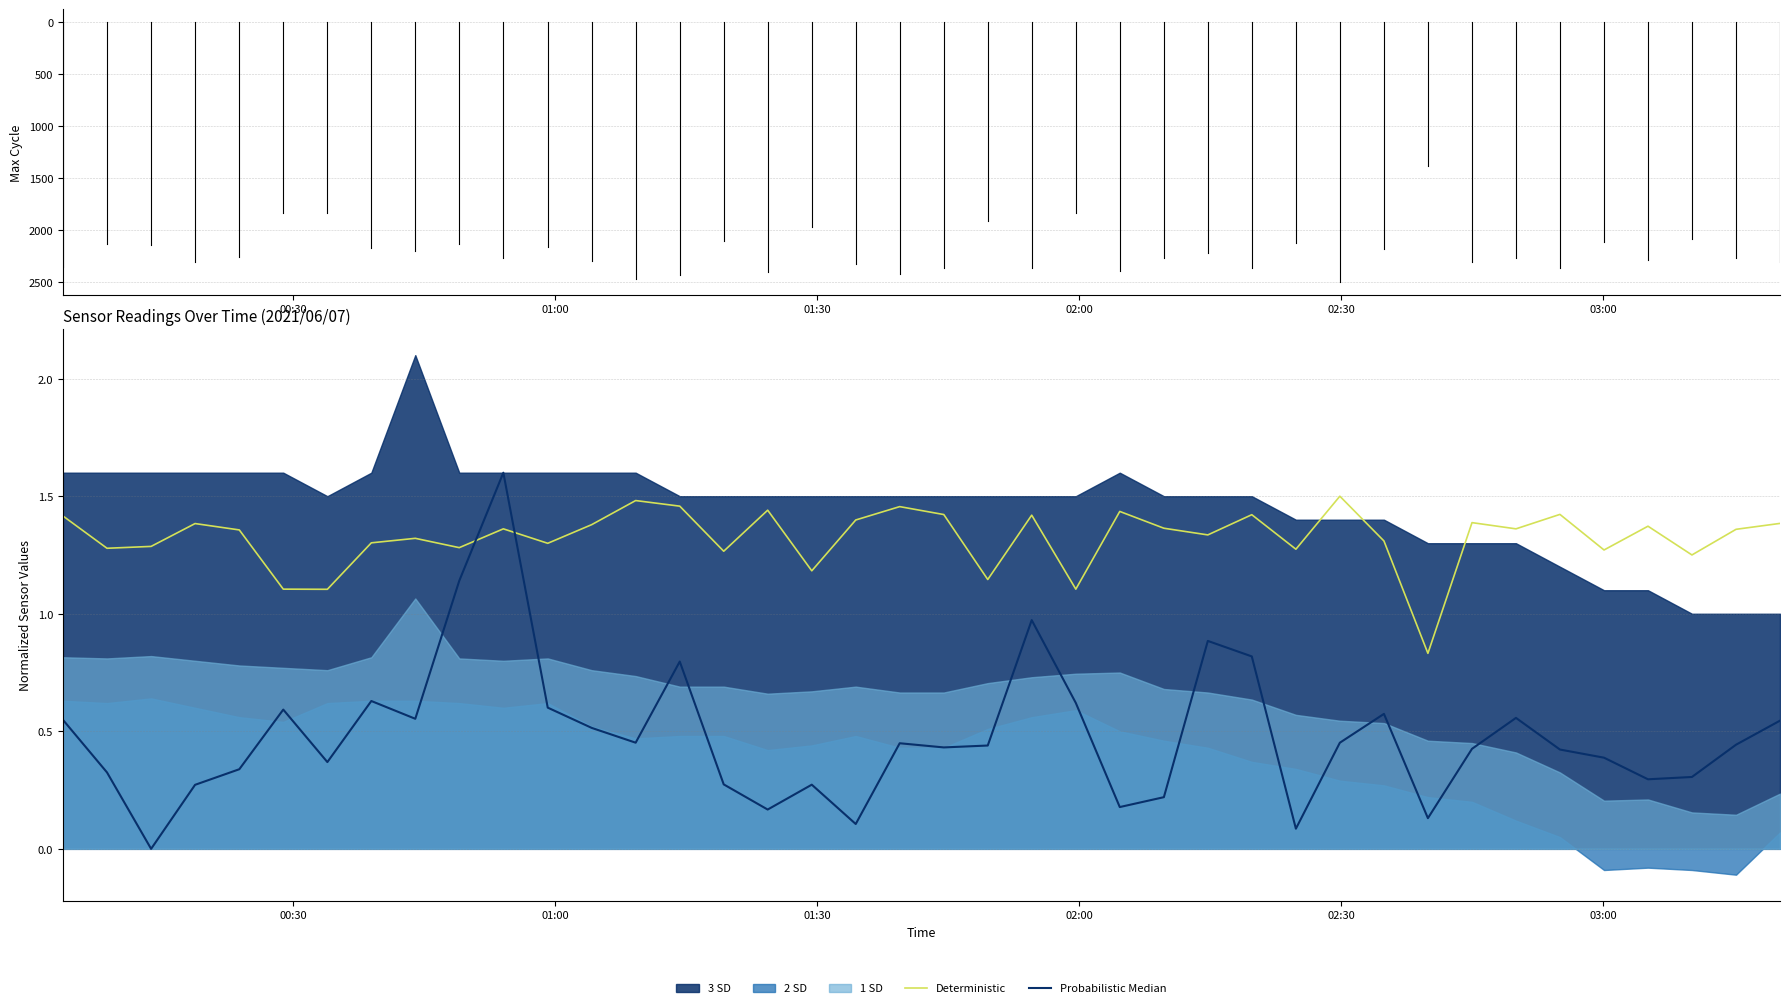

How many lines are shown in the chart?

2